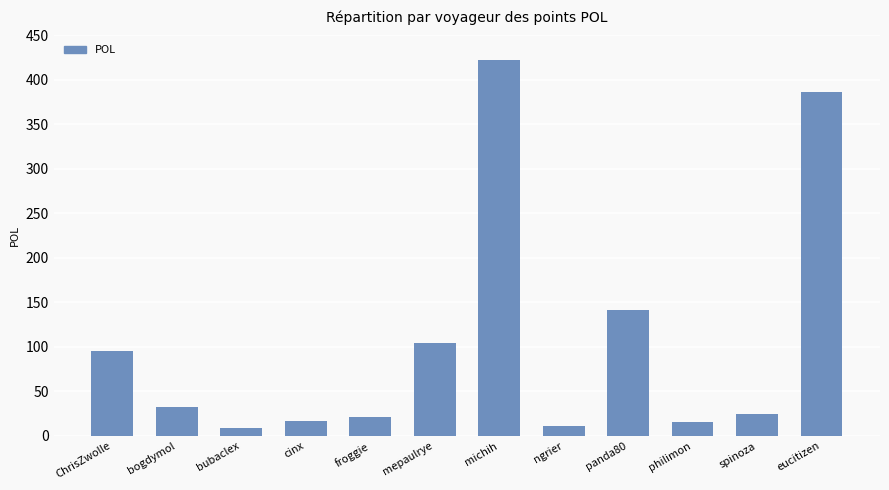

What is the difference between the maximum and minimum values?

414.2